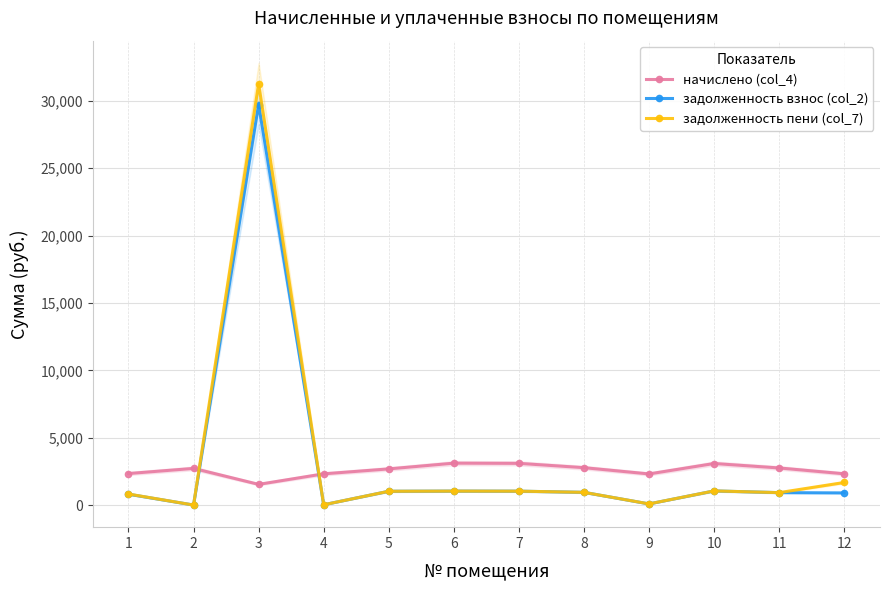

Reading right to left, transcribe all the data shown in this chart.

начислено (col_4): 2320.6	2753.2	3083.1	2309.6	2775.2	3094.1	3108.8	2683.5	2316.9	1536.1	2720.2	2338.9
задолженность взнос (col_2): 901.1	922.5	1049.6	83.5	944.8	1031.4	1036.3	1023.8	21.7	29722.6	0.7	805.7
задолженность пени (col_7): 1674.6	922.5	1049.6	85.8	944.8	1031.4	1036.3	1023.8	21.7	31258.7	0.7	818.3